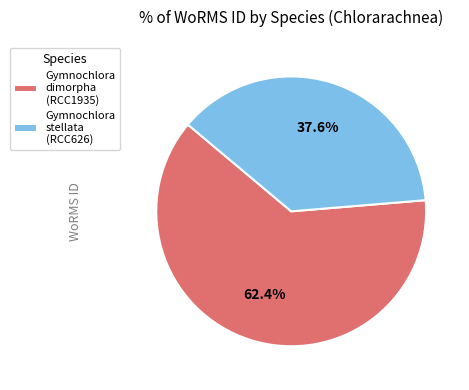

How much of the chart is everything except Gymnochlora dimorpha (RCC1935)?

37.6%